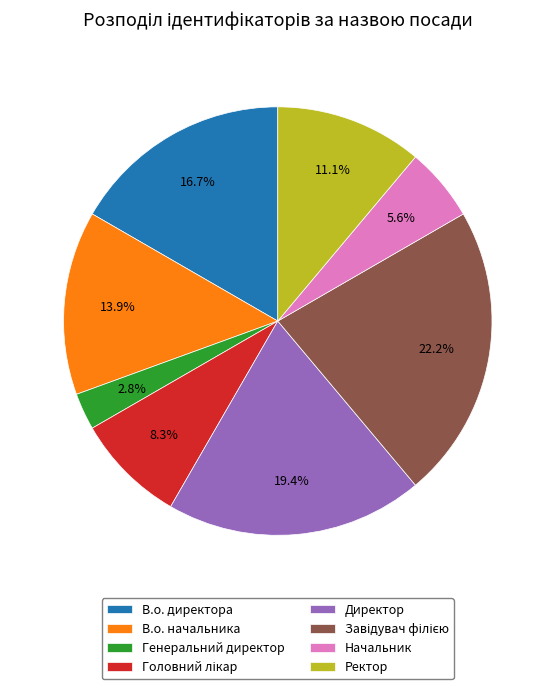

How many slices are in this pie chart?

8